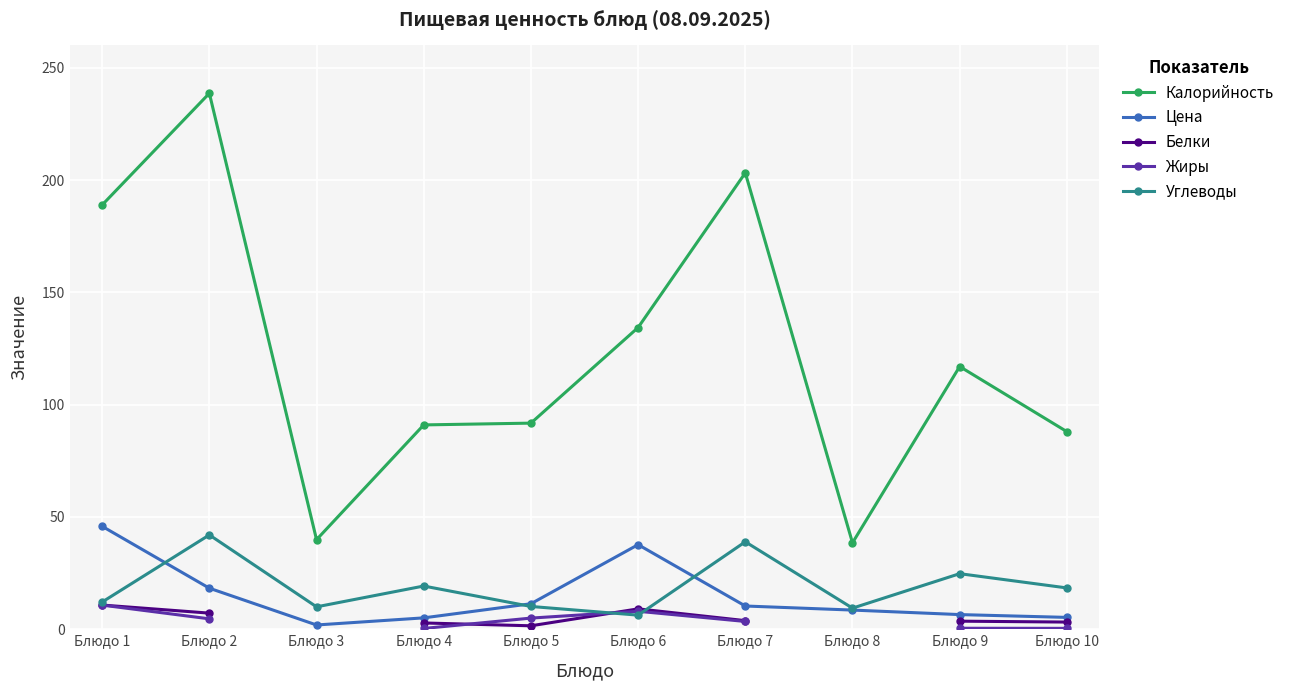

What is the value of the Углеводы point at the 3rd from the left?

10.0